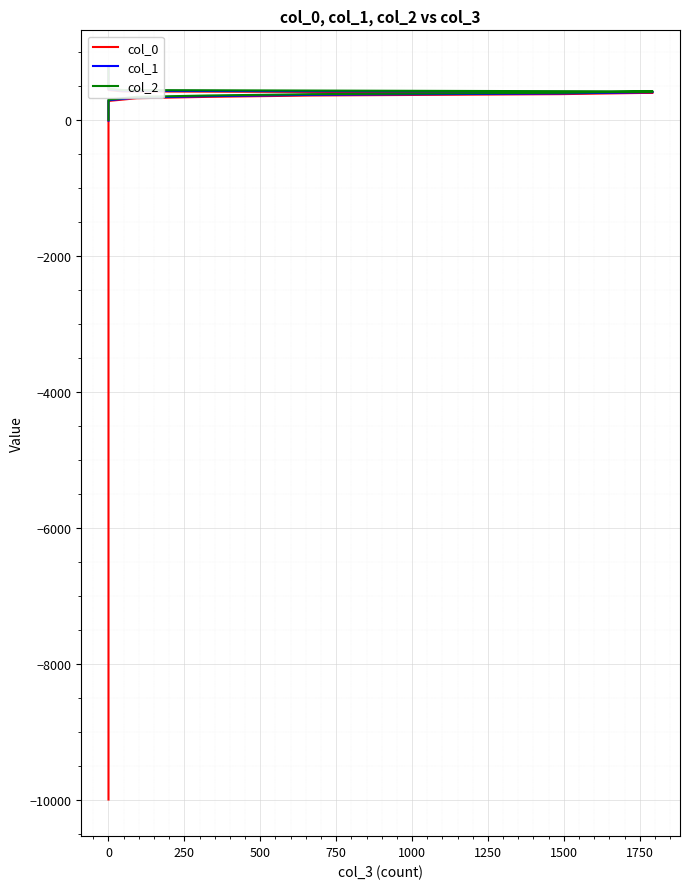

True or false: col_2 and col_0 cross at least once.

False